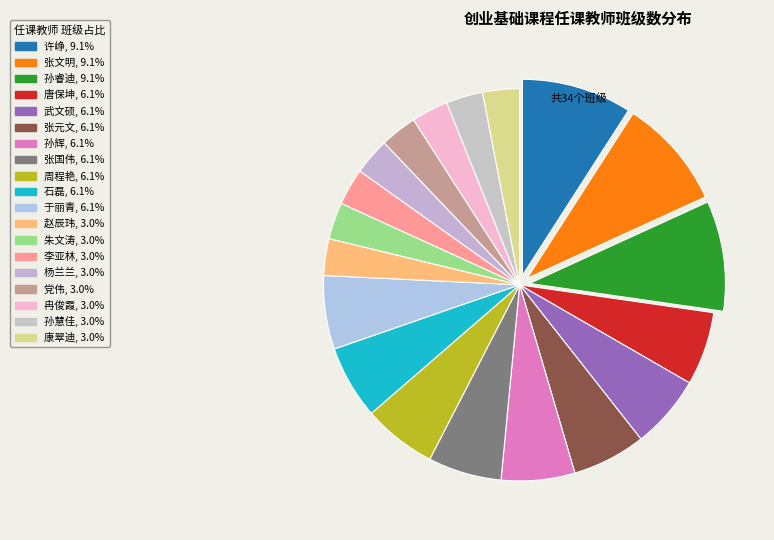

How many segments does this pie chart have?

19